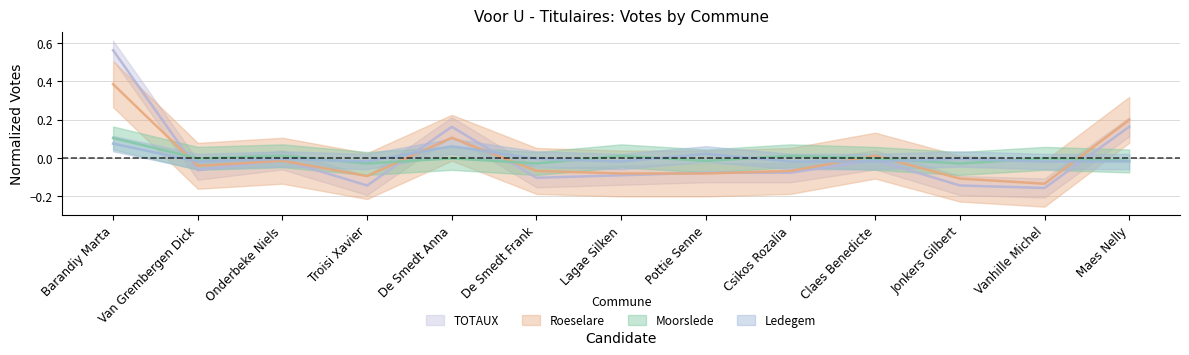

At Maes Nelly, list the series in order from smallest to largest.

Ledegem, Moorslede, TOTAUX, Roeselare